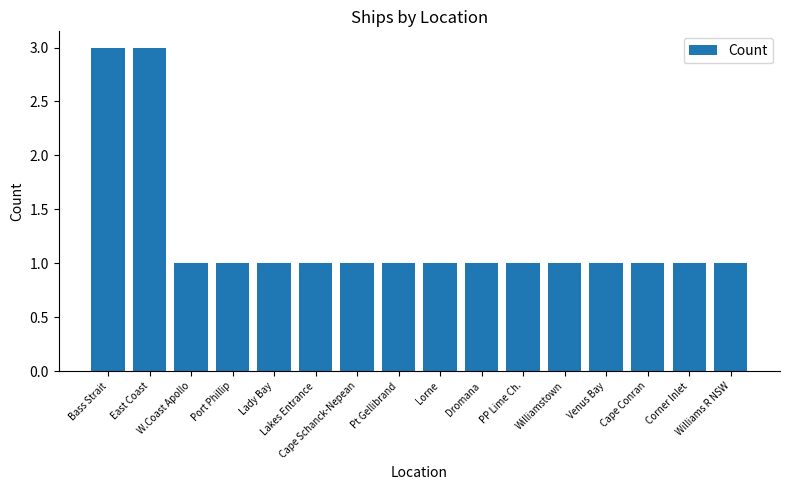

What is the greatest value displayed?

3